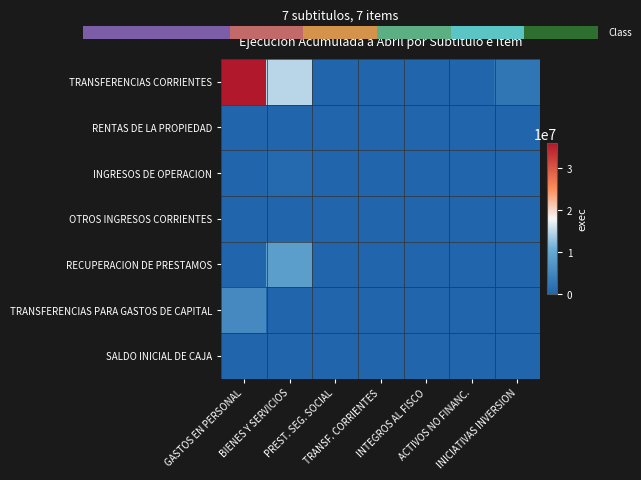

How many values in the INGRESOS DE OPERACION series exceed 0?

1